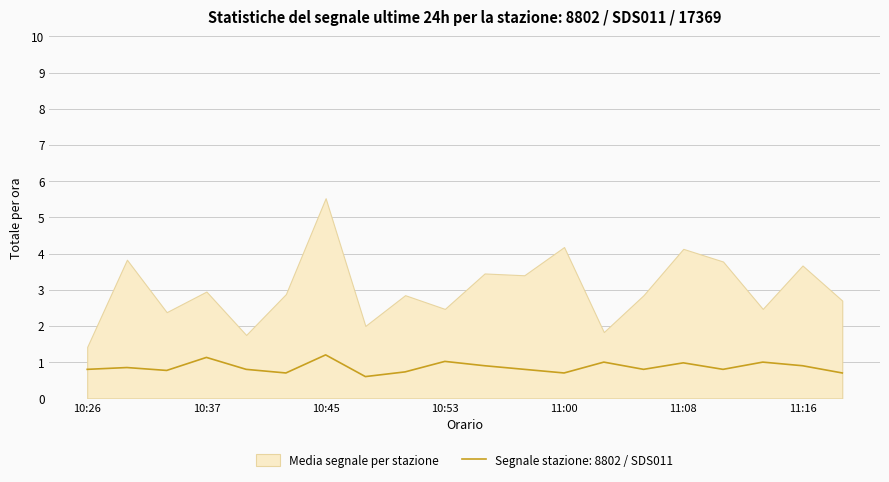

What is the minimum value shown in the chart?

0.6